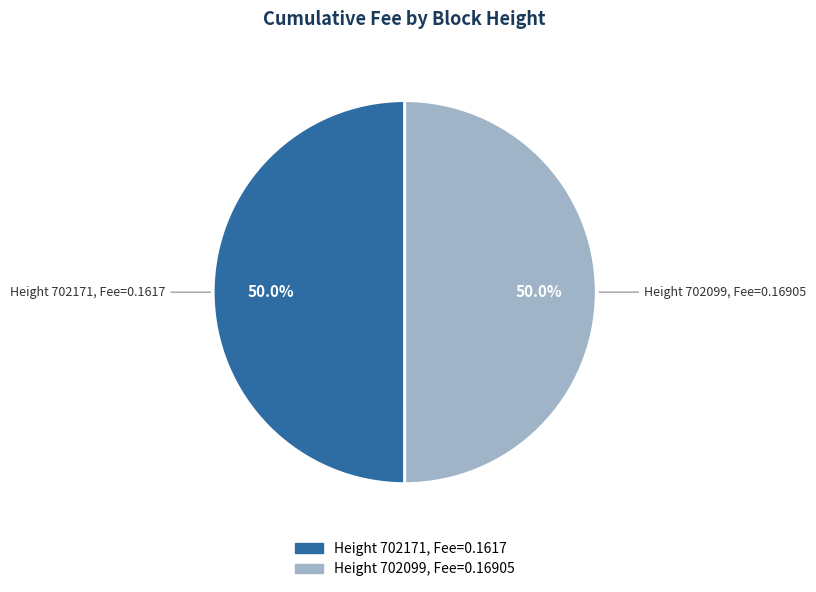

How many slices are in this pie chart?

2